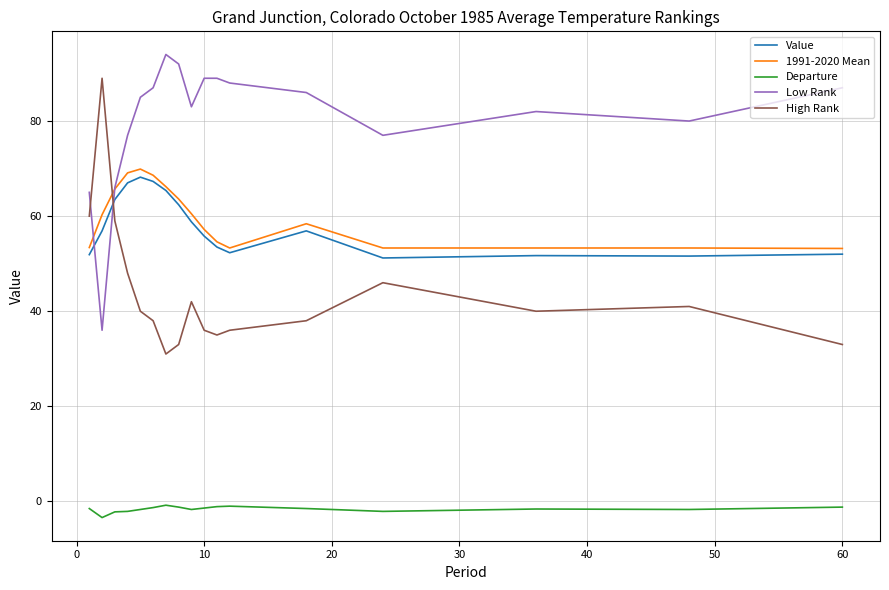

What is the minimum value shown in the chart?

-3.4